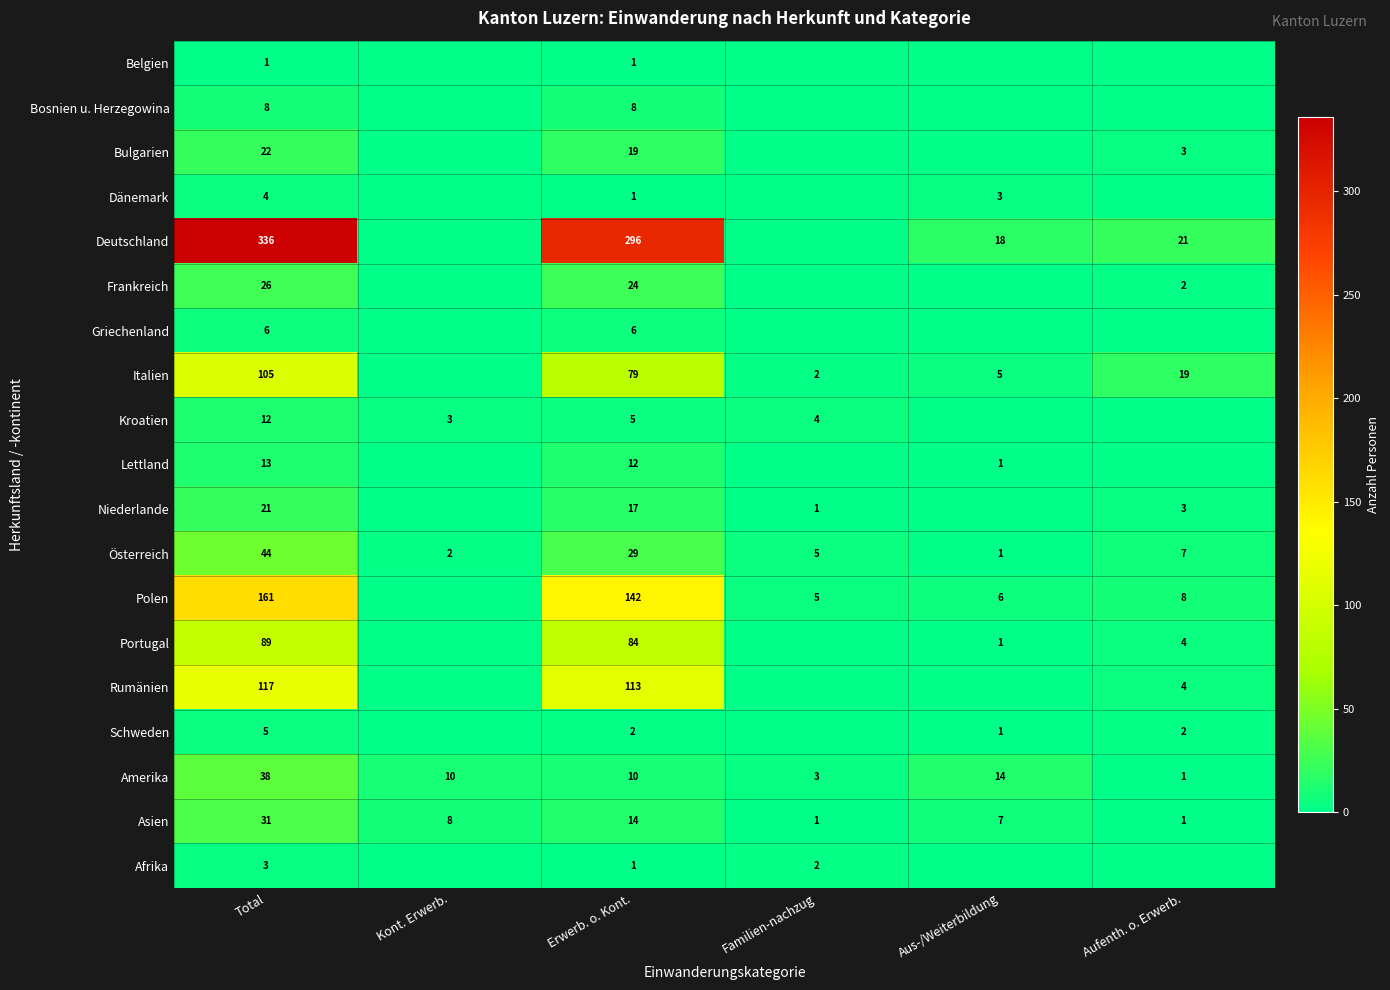

What is the difference between the second highest and second lowest values in the Asien series?

13